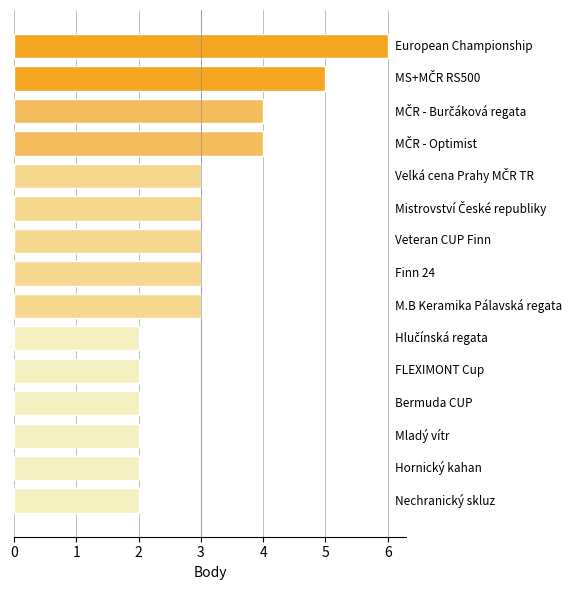

What is the sum of all values?

46